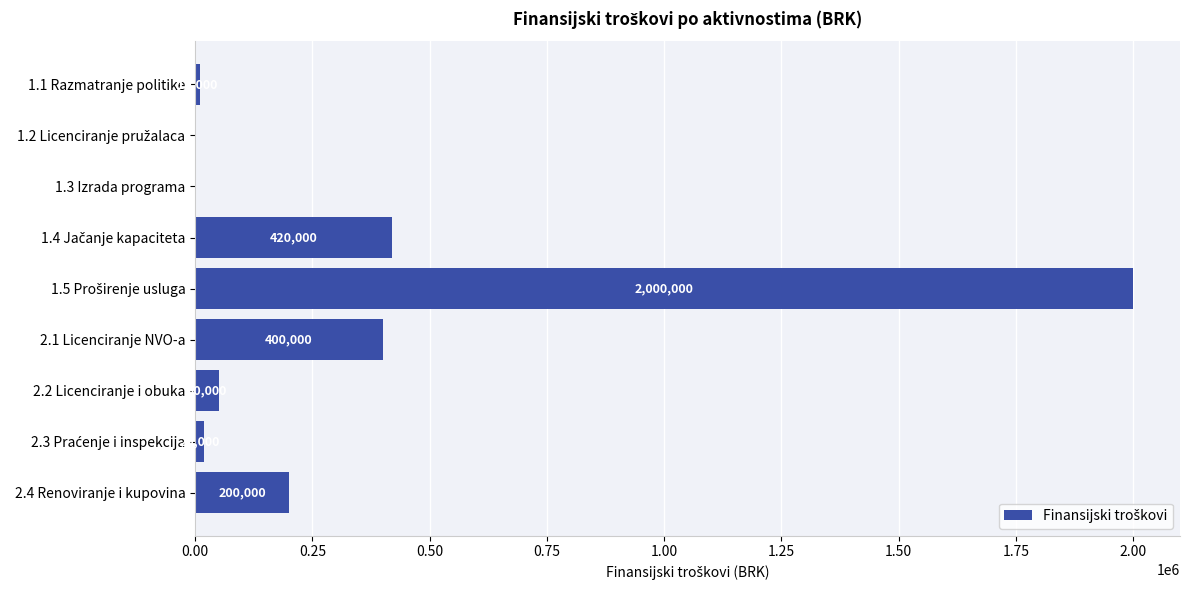

How many positive values are there?

7